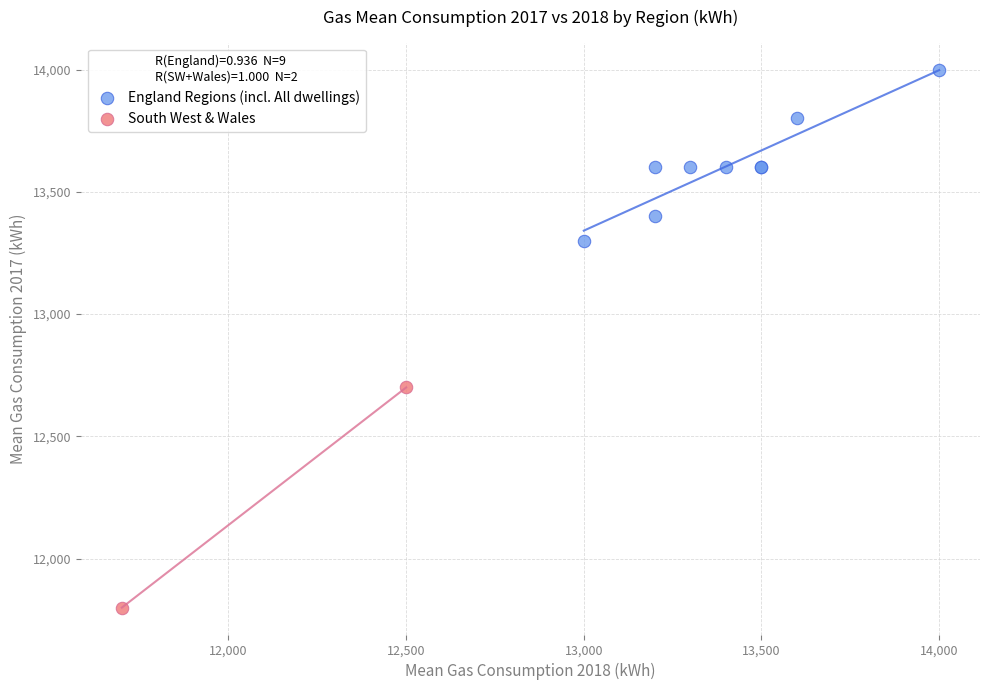

What are all the series names shown in the legend?

England Regions (incl. All dwellings), South West & Wales